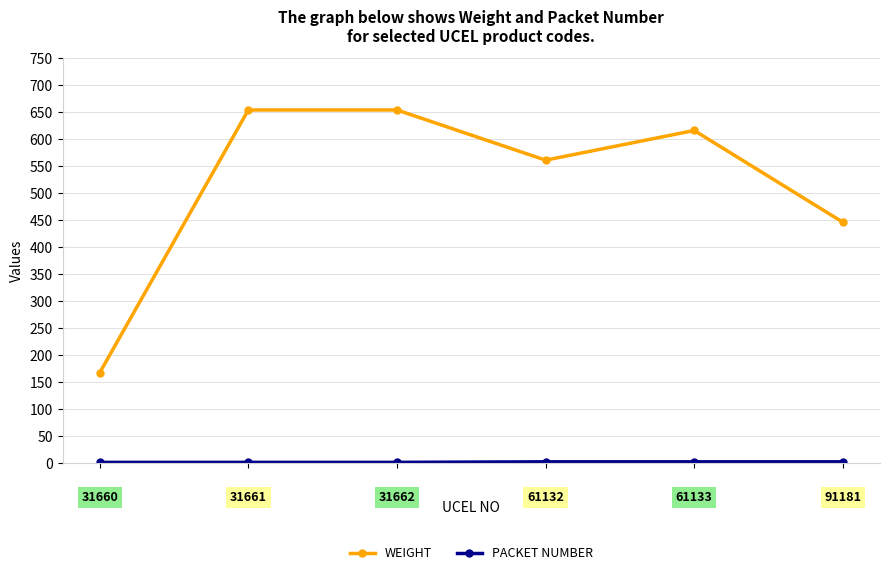

In WEIGHT, how many points are lower than both neighbors (excluding endpoints)?

1